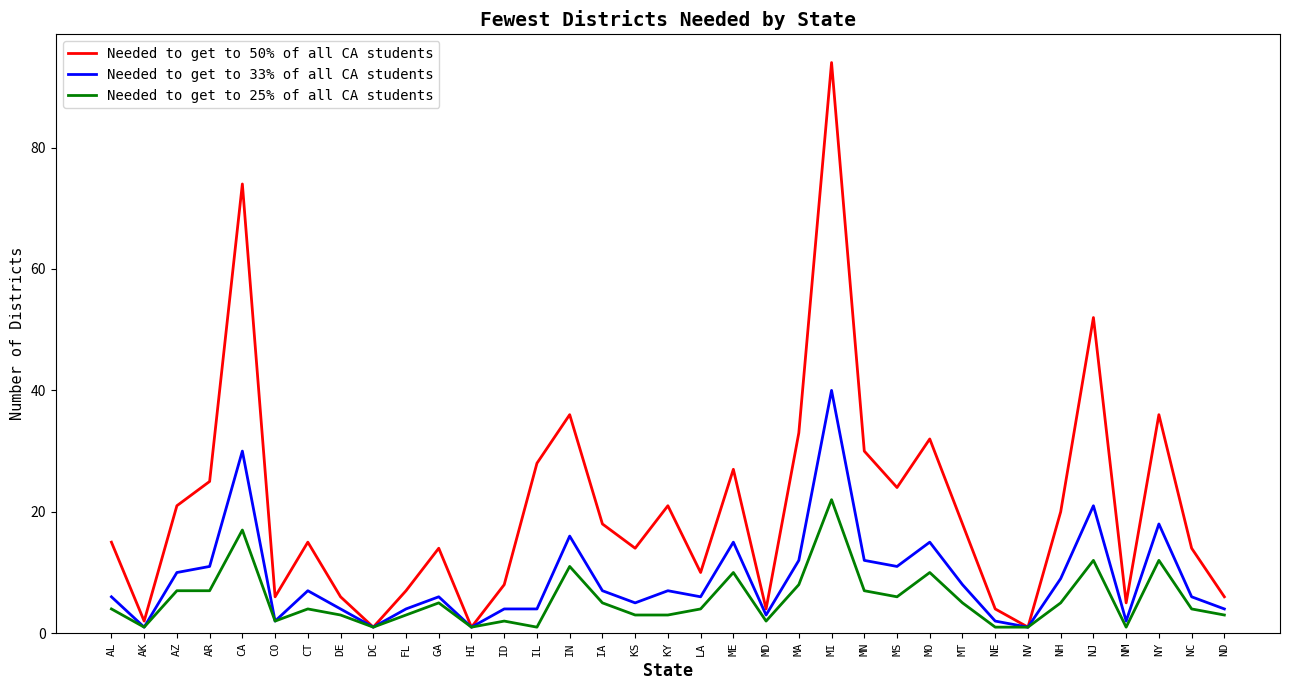

The value of Needed to get to 50% of all CA students at FL is 7. True or false?

True